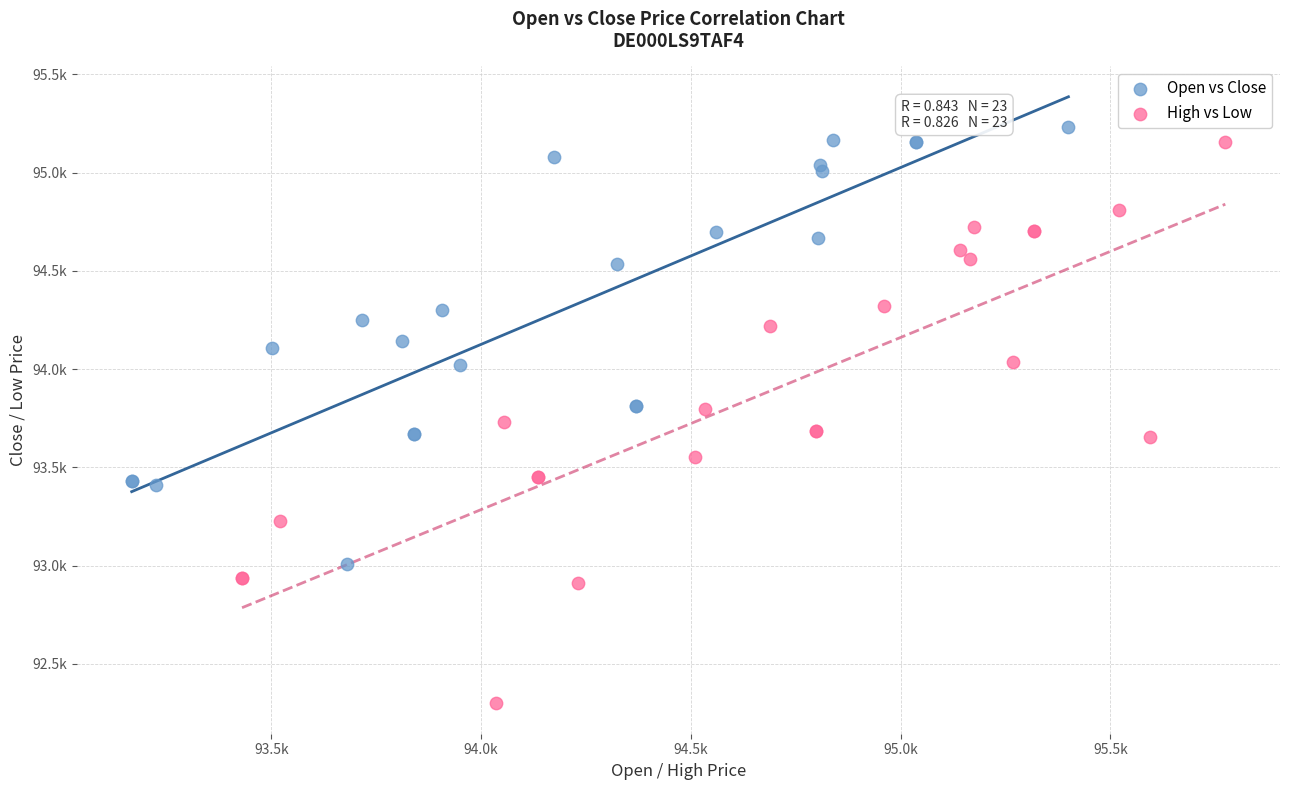

What are all the series names shown in the legend?

Open vs Close, High vs Low